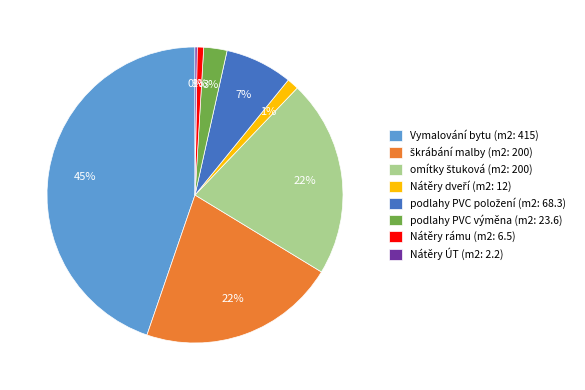

What is the largest slice in the pie chart?

Vymalování bytu (m2: 415)